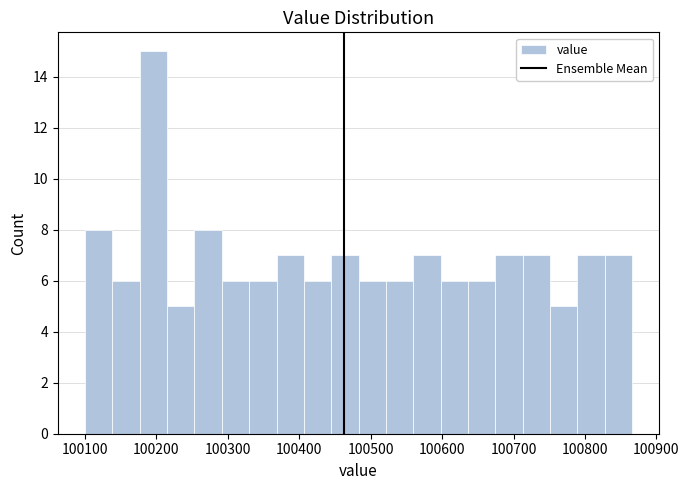

Around what value on the x-axis is the tallest bar? Give the approximate position of its centre, as read against the axis.

100200